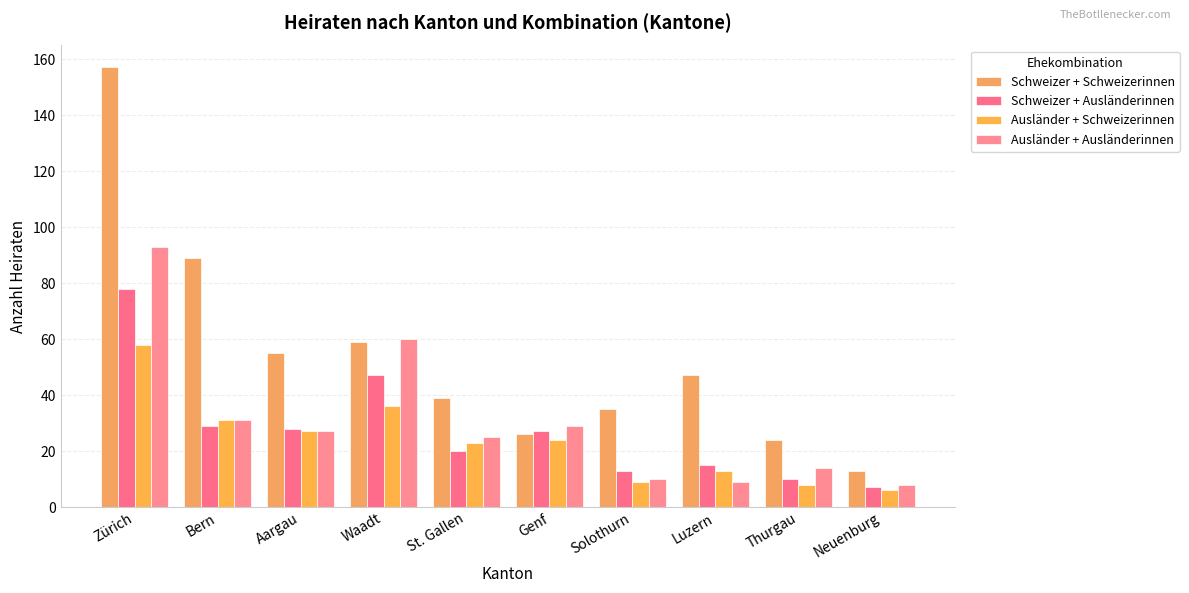

Which series changed the most between Waadt and Luzern?

Ausländer + Ausländerinnen